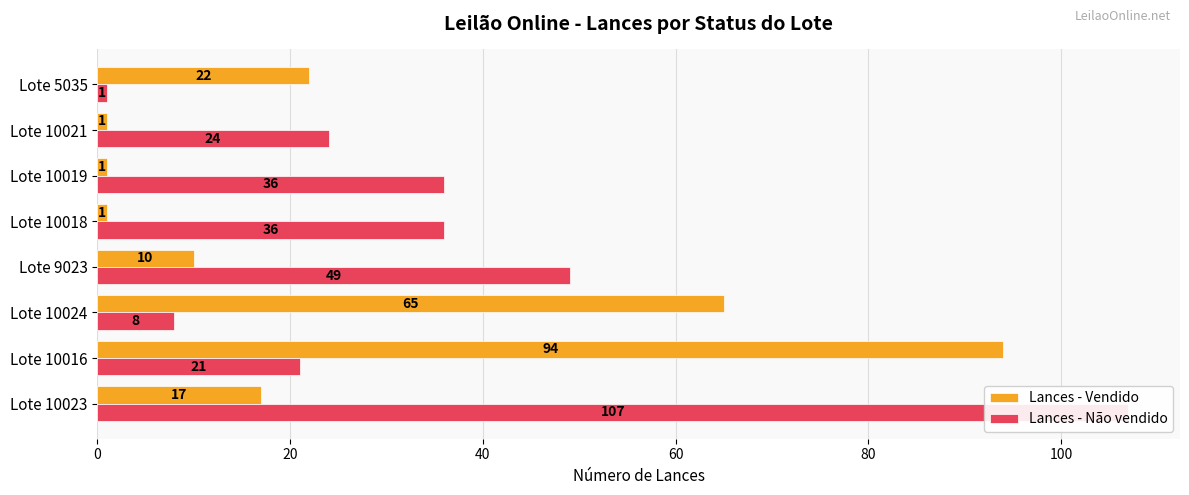

What is the difference between the maximum and minimum values in the Lances - Não vendido series?

106